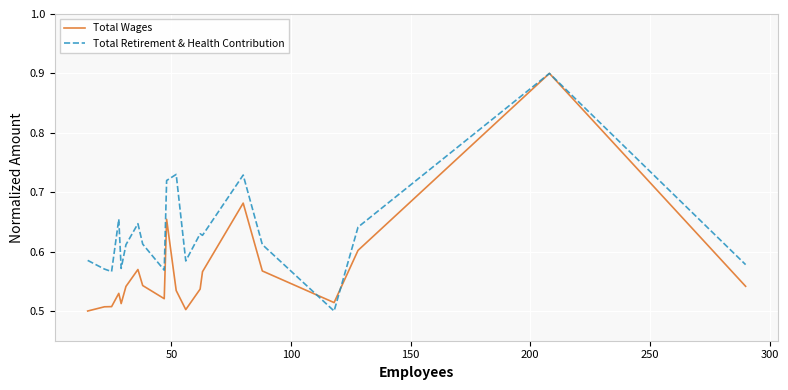

Rank the series by their average value, from highest to lowest.

Total Retirement & Health Contribution, Total Wages